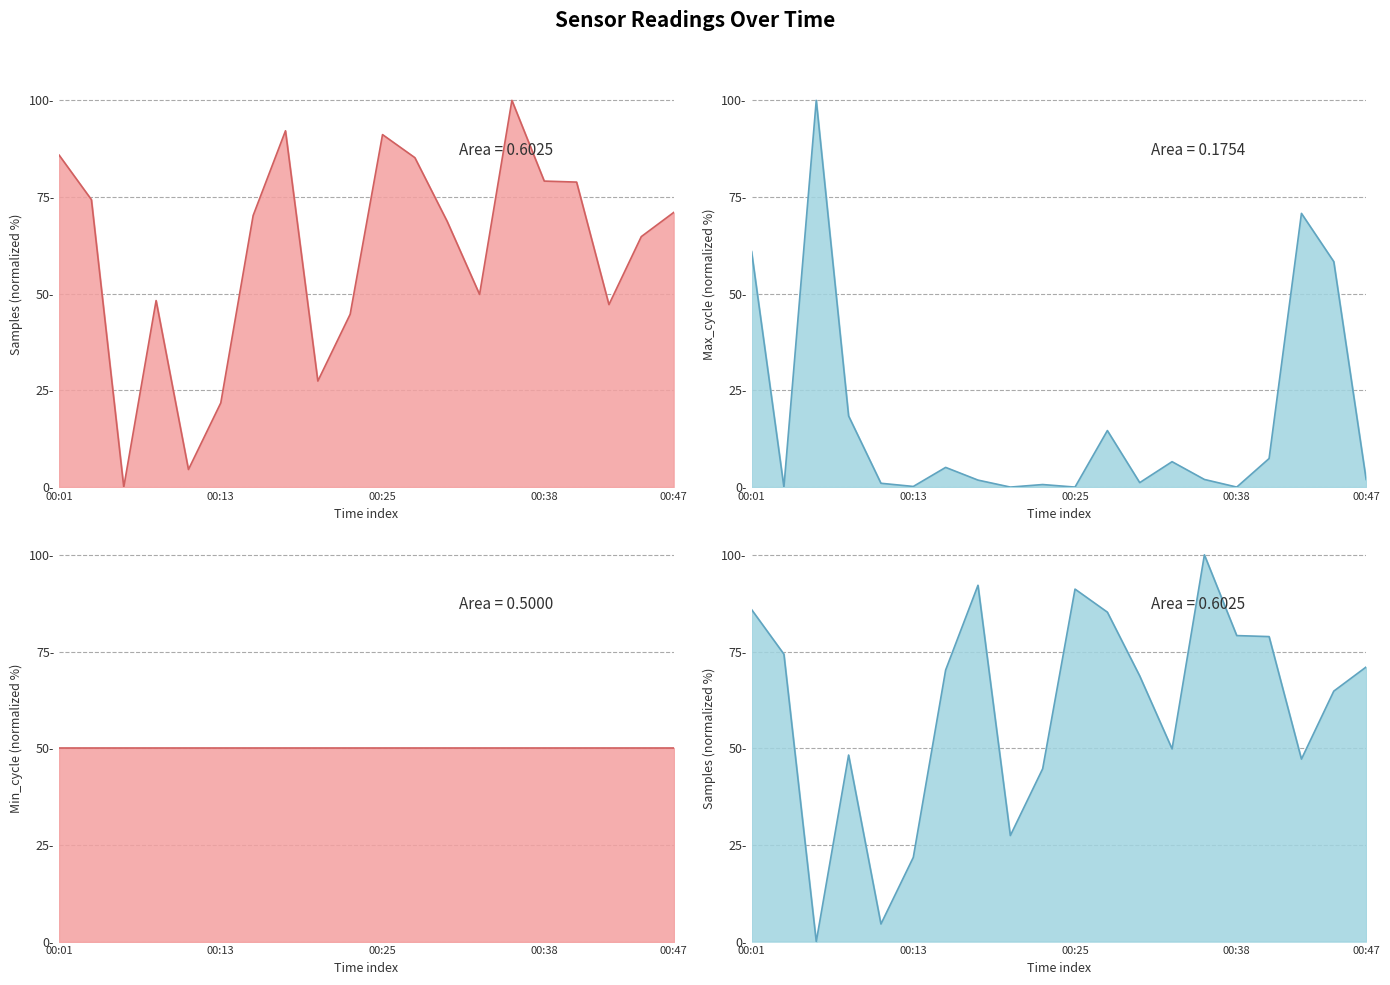

Where is the first local maximum for Max_cycle?

00:06